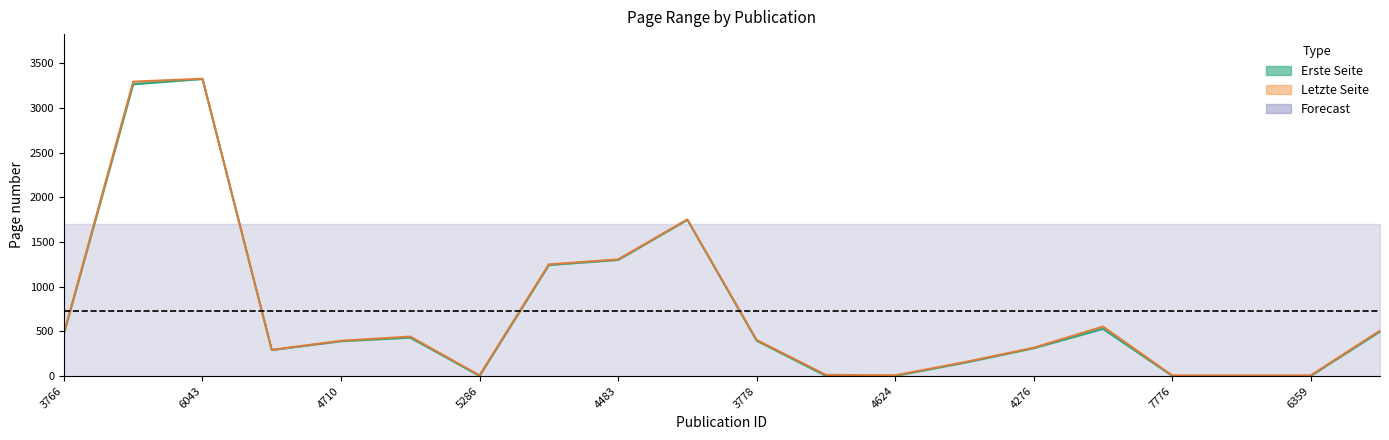

Reading right to left, transcribe all the data shown in this chart.

Erste Seite (line): 498	1	1	1	527	311	148	1	1	395	1748	1299	1242	1	429	389	291	3325	3265	475
Letzte Seite (line): 509	7	7	7	554	317	155	8	13	404	1753	1306	1250	8	442	395	293	3328	3296	481